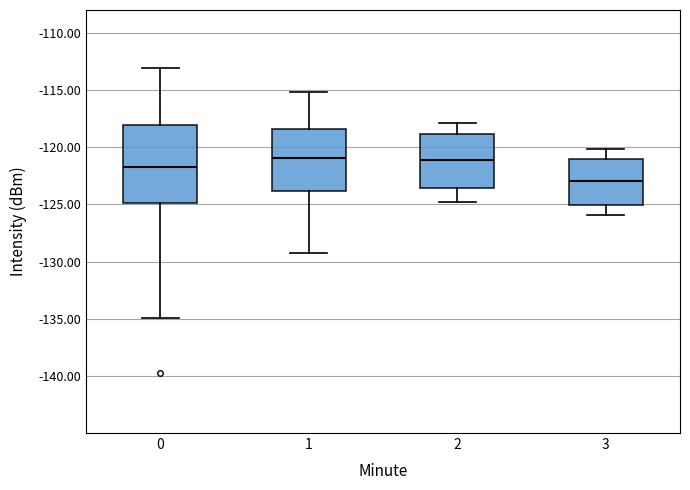

Reading left to right, transcribe this box plot: for each box, give where its median line is, the range the box spans, and where its two whiskers end, as read against the y-axis. The values are not printed on the chart, so give them approximately, as read against the axis.

0: median -121.5, box -125.0 to -118.0, whiskers -135.0 to -113.0
1: median -121.0, box -124.0 to -118.5, whiskers -129.0 to -115.0
2: median -121.0, box -123.5 to -119.0, whiskers -125.0 to -118.0
3: median -123.0, box -125.0 to -121.0, whiskers -126.0 to -120.0